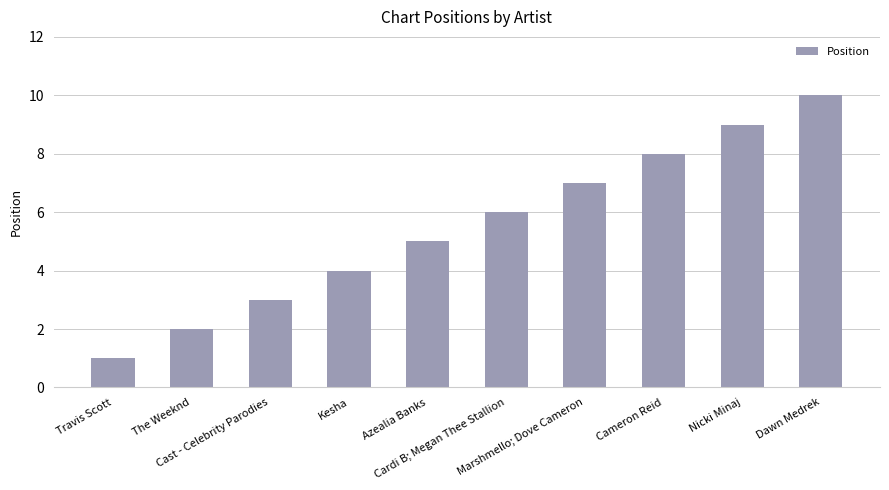

How many categories are shown in the chart?

10